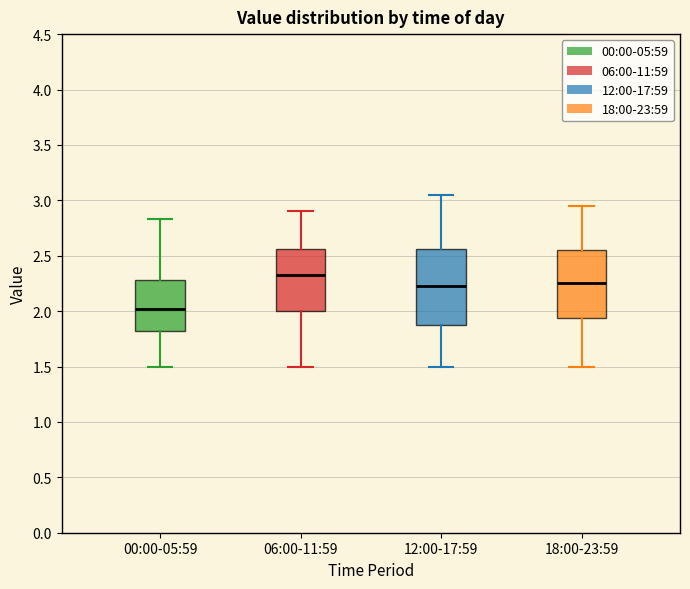

Which box is the tallest, from its lower edge to its upper edge?

12:00-17:59